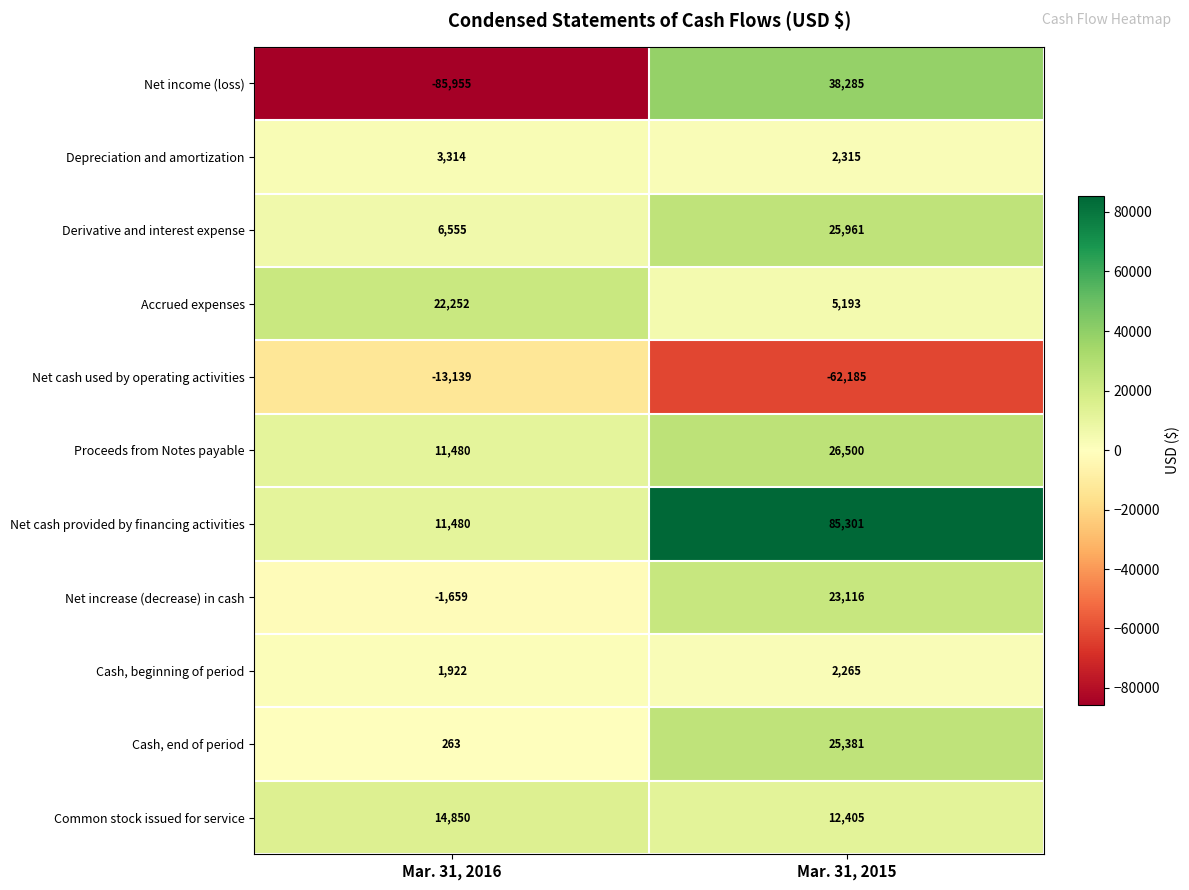

Rank the series at Mar. 31, 2015 from highest to lowest value.

Net cash provided by financing activities, Net income (loss), Proceeds from Notes payable, Derivative and interest expense, Cash, end of period, Net increase (decrease) in cash, Common stock issued for service, Accrued expenses, Depreciation and amortization, Cash, beginning of period, Net cash used by operating activities